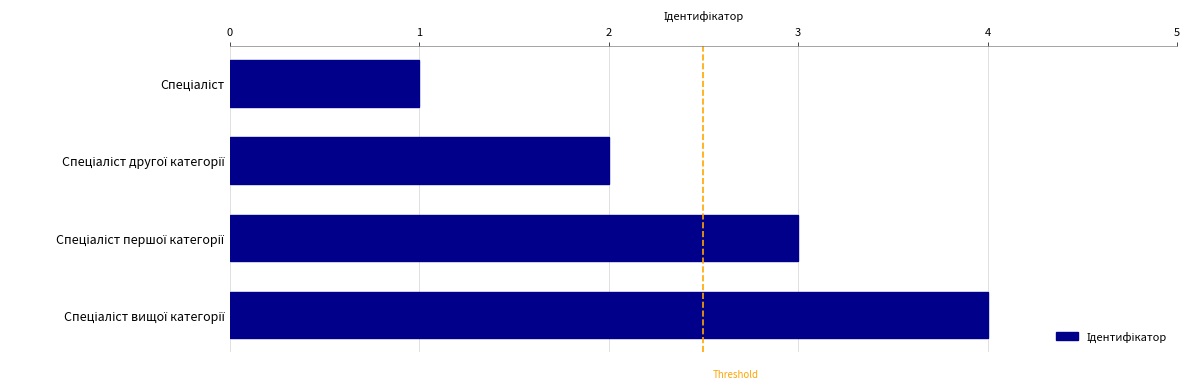

What is the greatest value displayed?

4